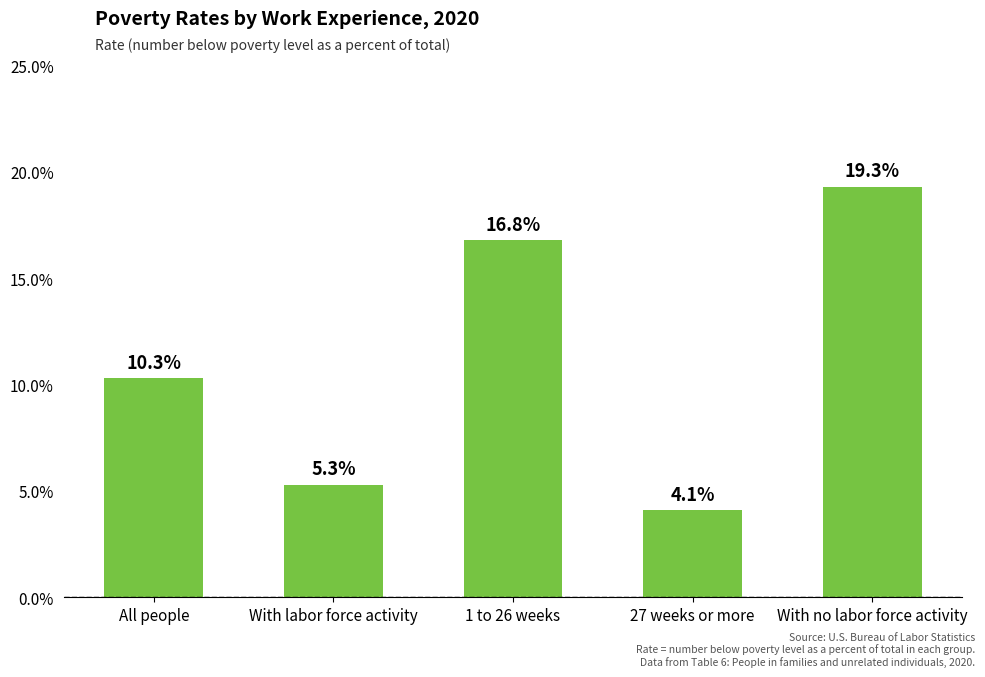

What is the change in value from With labor force activity to 27 weeks or more?

-1.2